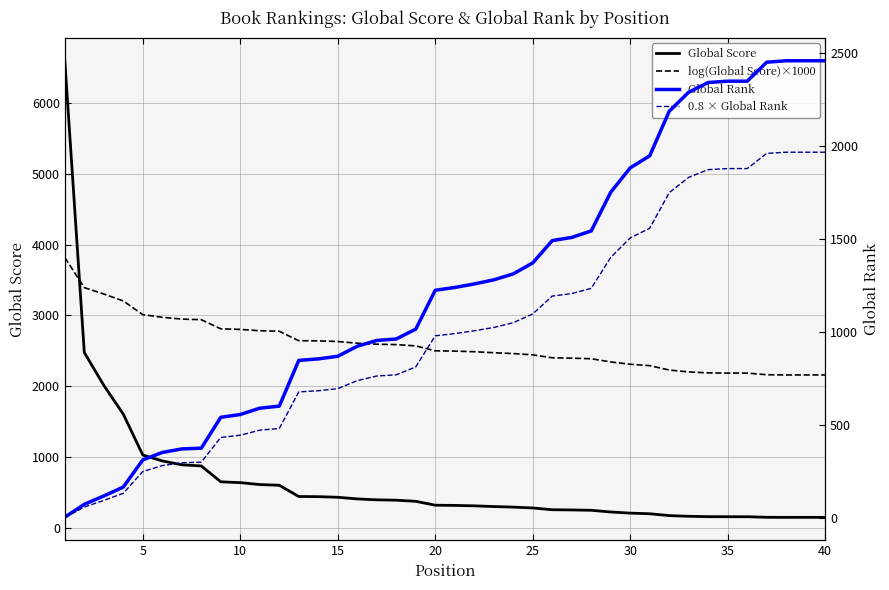

Does the chart have visible grid lines?

Yes